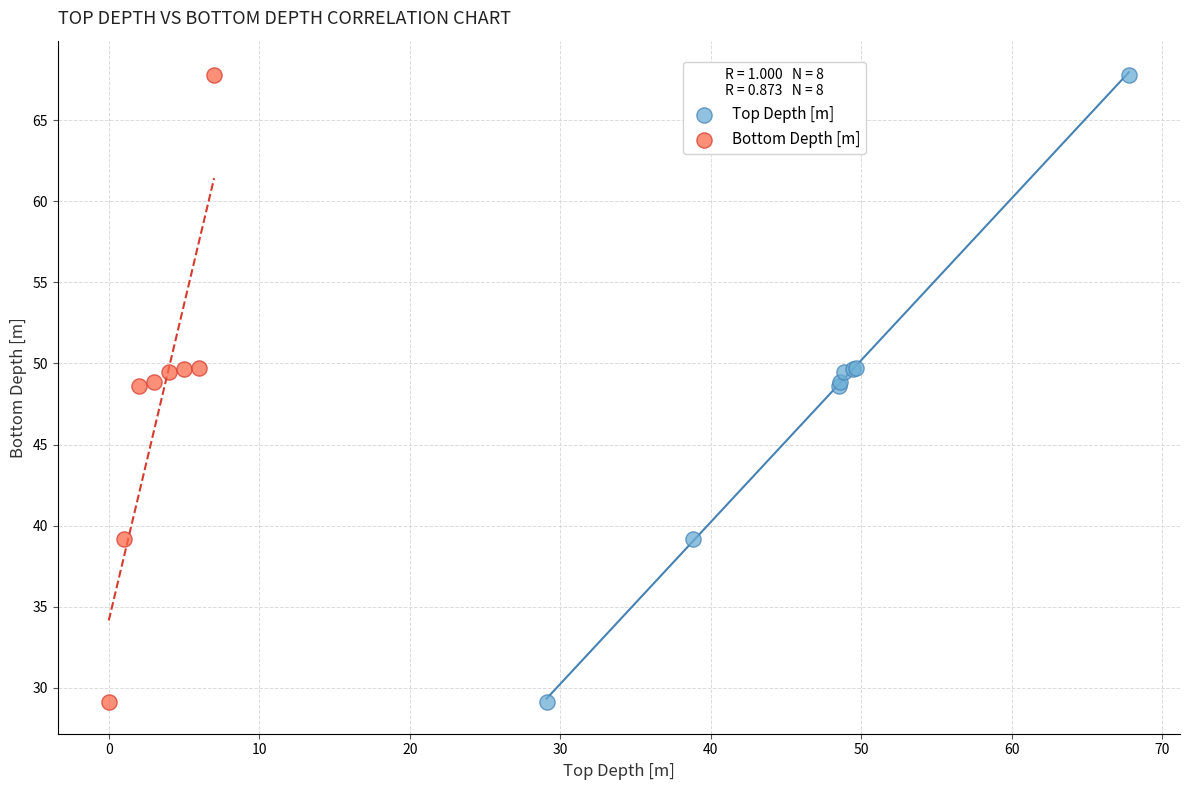

What are all the series names shown in the legend?

Top Depth [m], Bottom Depth [m]